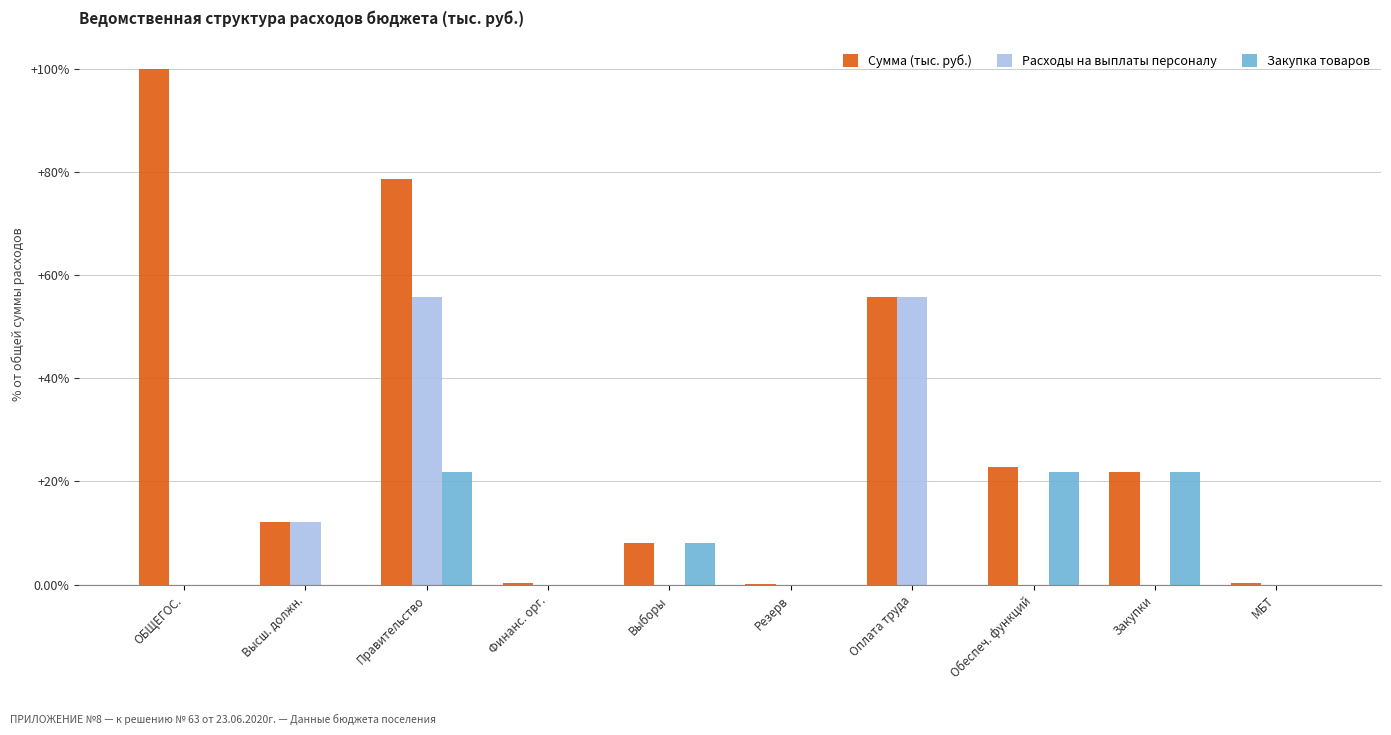

What is the spread (max minus min) of values at Правительство?

56.8